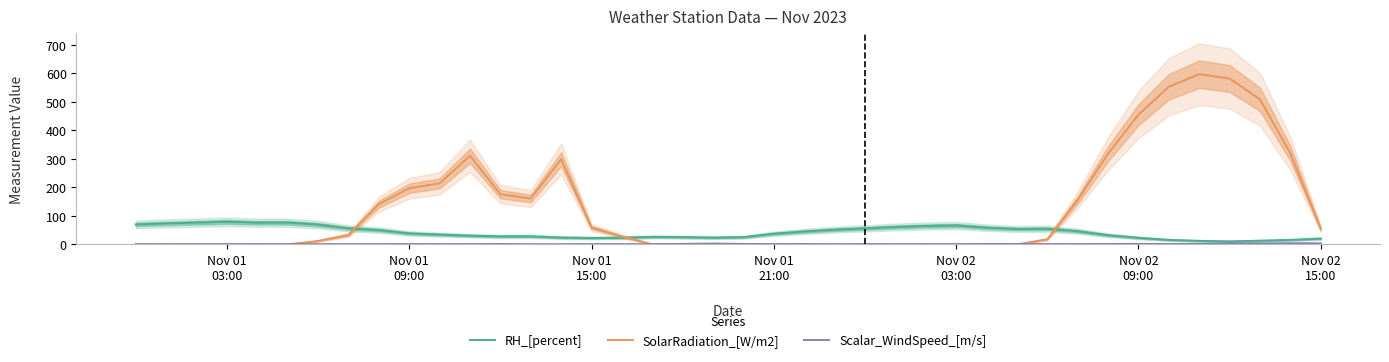

List the series in order of their overall mean, lowest first.

Scalar_WindSpeed_[m/s], RH_[percent], SolarRadiation_[W/m2]